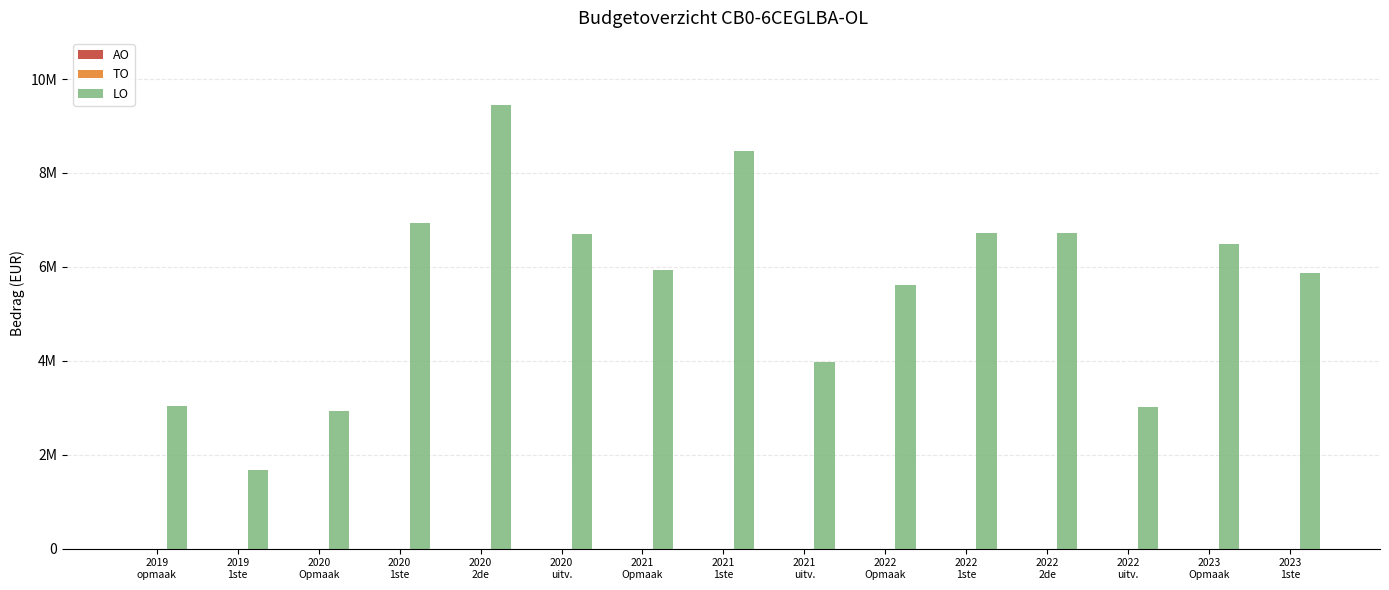

Which label corresponds to the largest value in the chart?

2020
2de